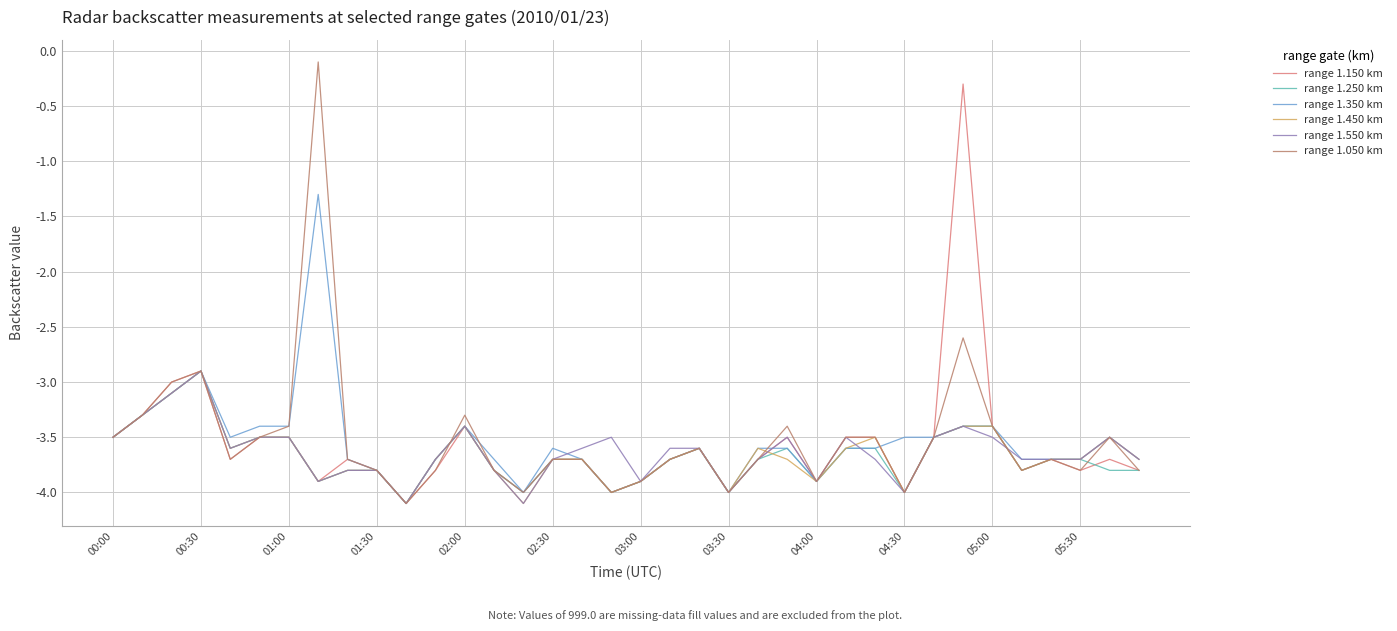

After their last crossing, which series has the higher values: range 1.150 km or range 1.550 km?

range 1.550 km